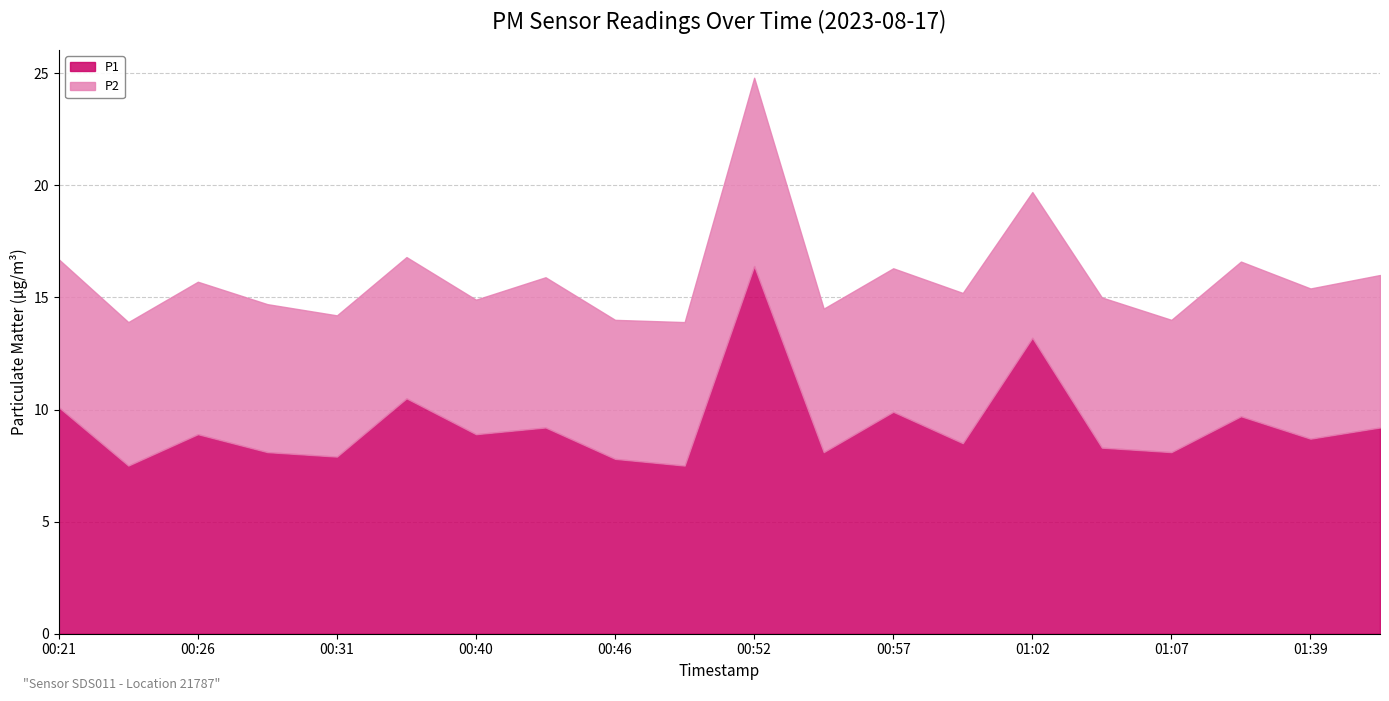

Count the number of categories in the chart.

20